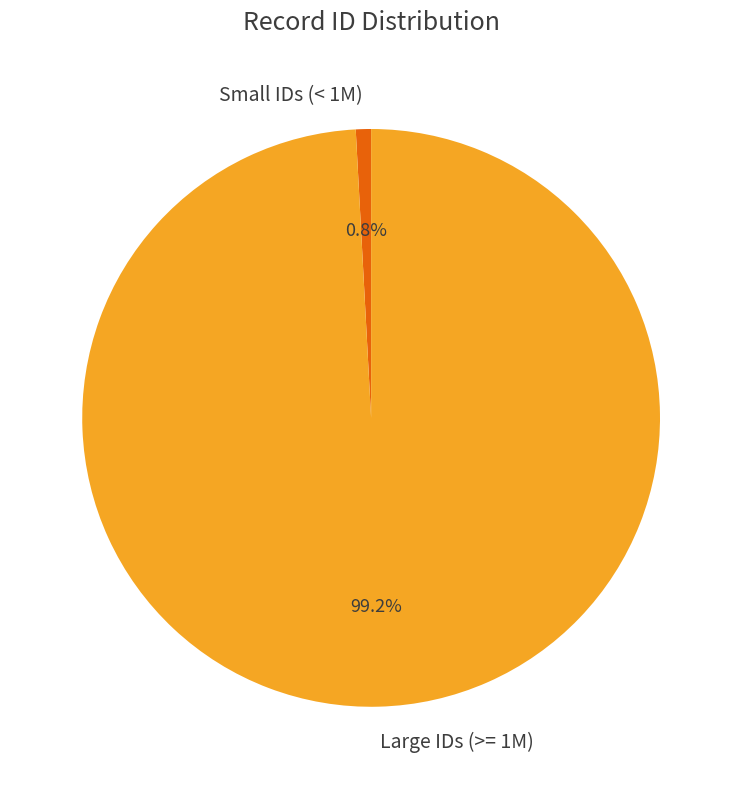

Is Large IDs (>= 1M) the majority of the pie?

Yes